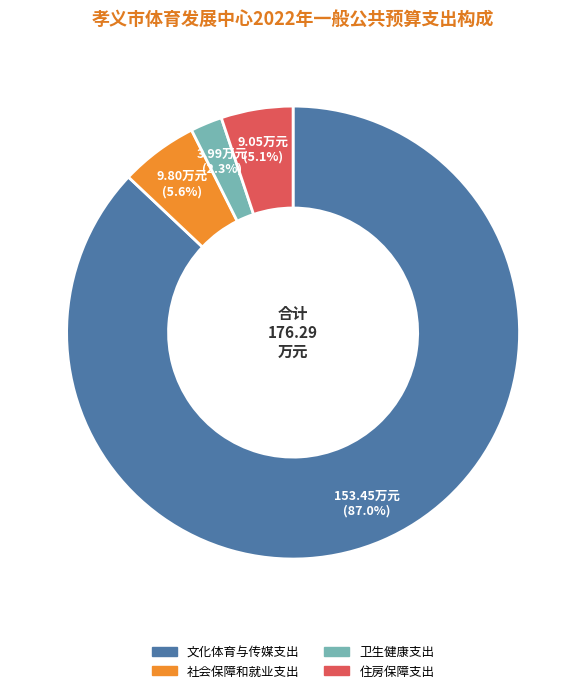

What percentage is the 文化体育与传媒支出 slice, to the nearest percent?

87%